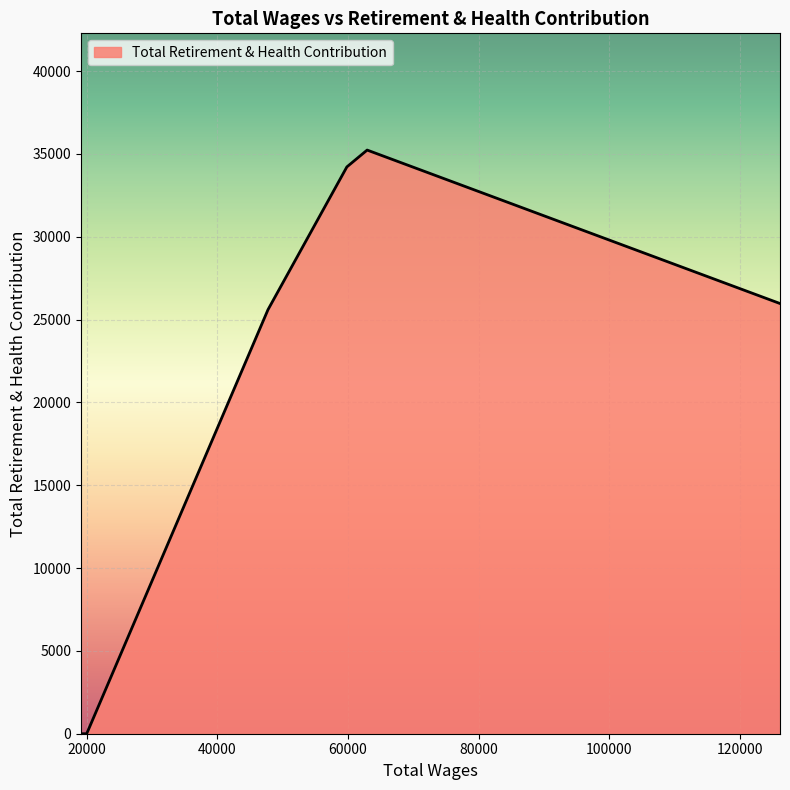

What is the difference between the maximum and second lowest values?

35231